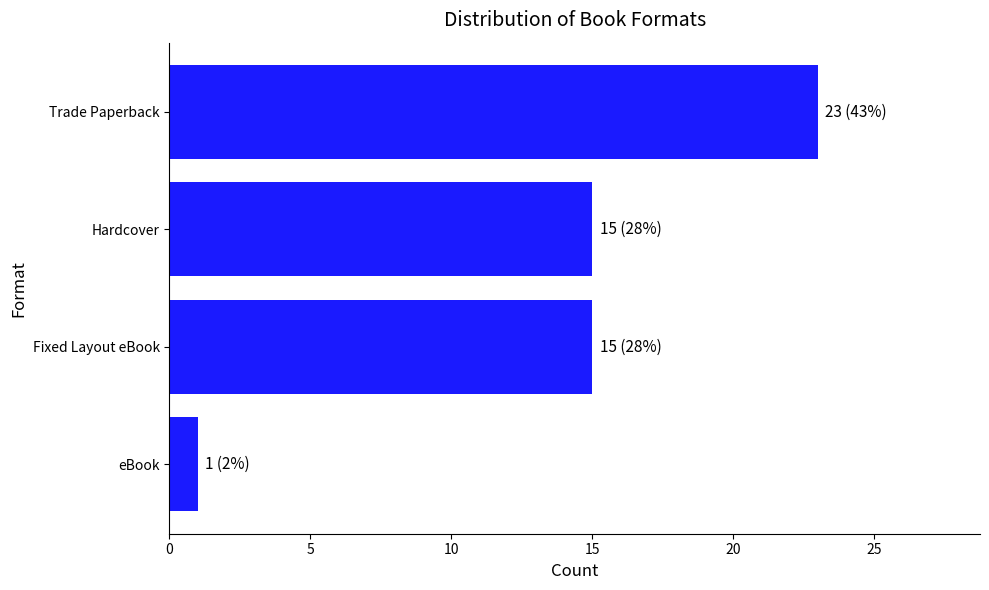

How many distinct data groups are displayed?

1